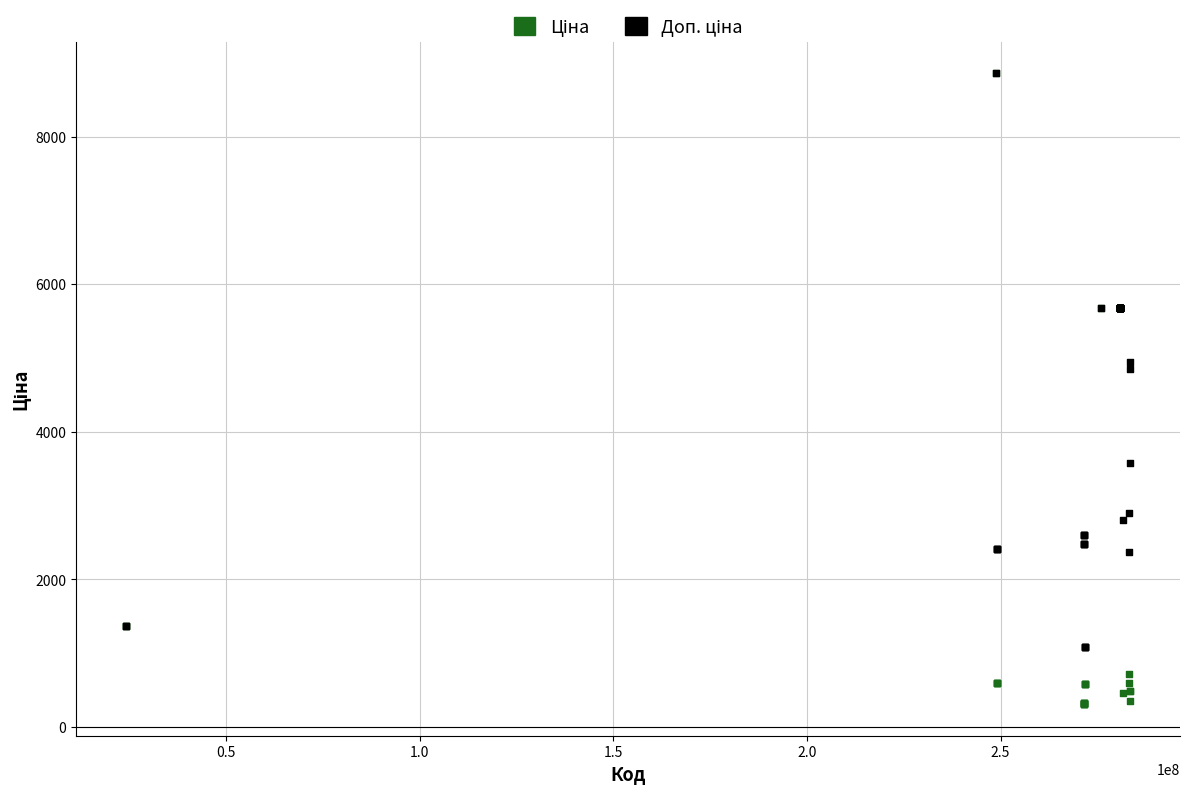

Across all series, what Y value is closest to 4583?

4853.8